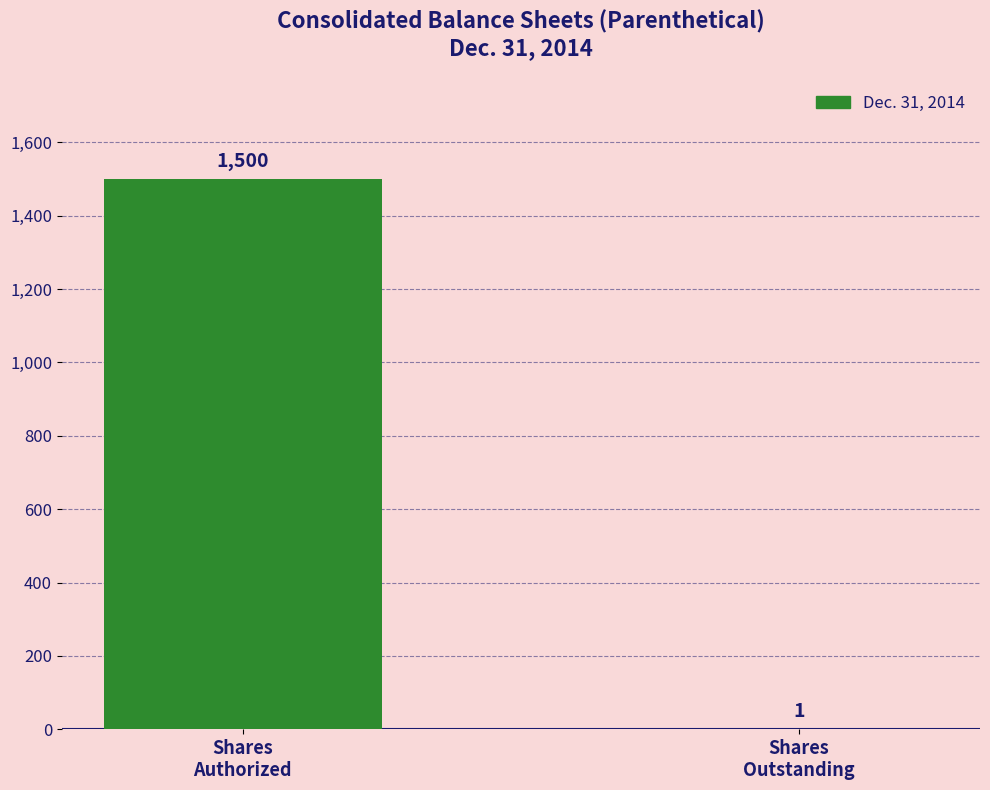

Reading left to right, transcribe all the data shown in this chart.

Shares
Authorized=1500	Shares
Outstanding=1